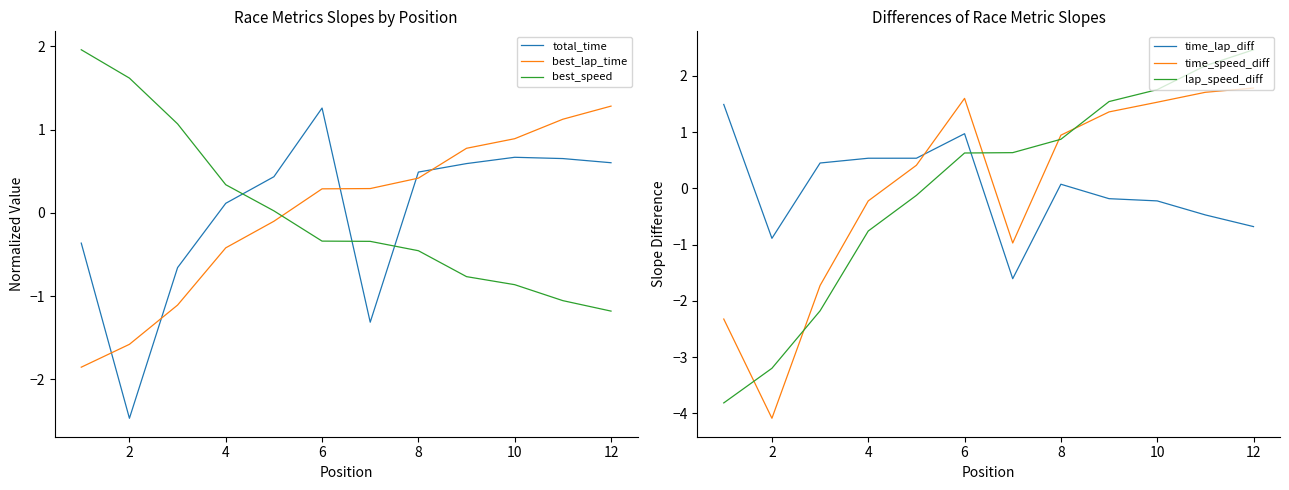

What is the total value across all series at 2?

-10.6